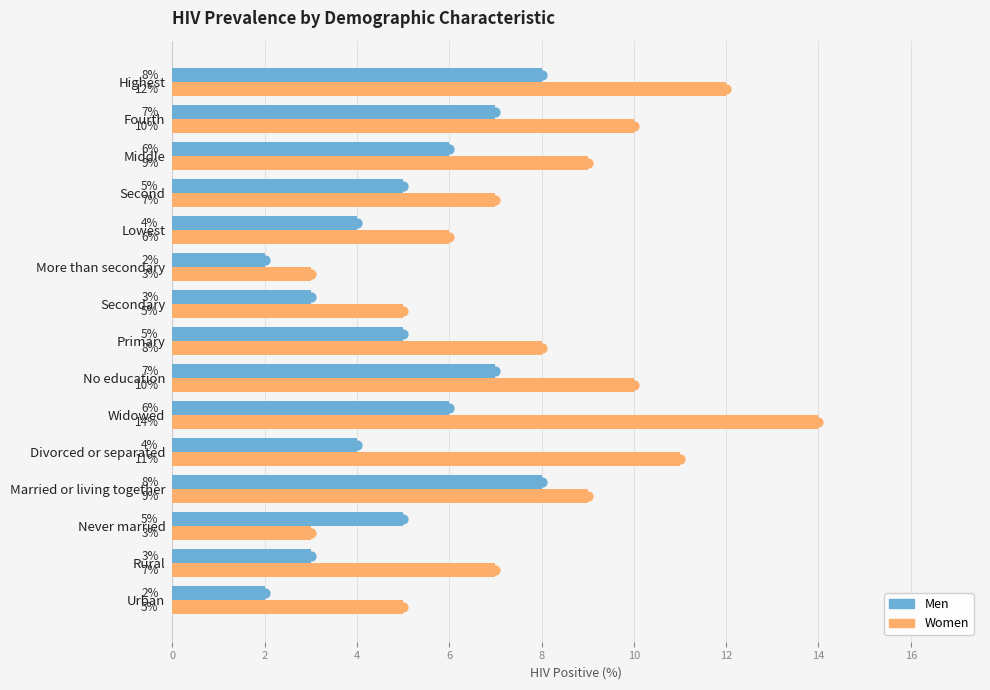

What is the difference between the maximum and second lowest values in the Men series?

6